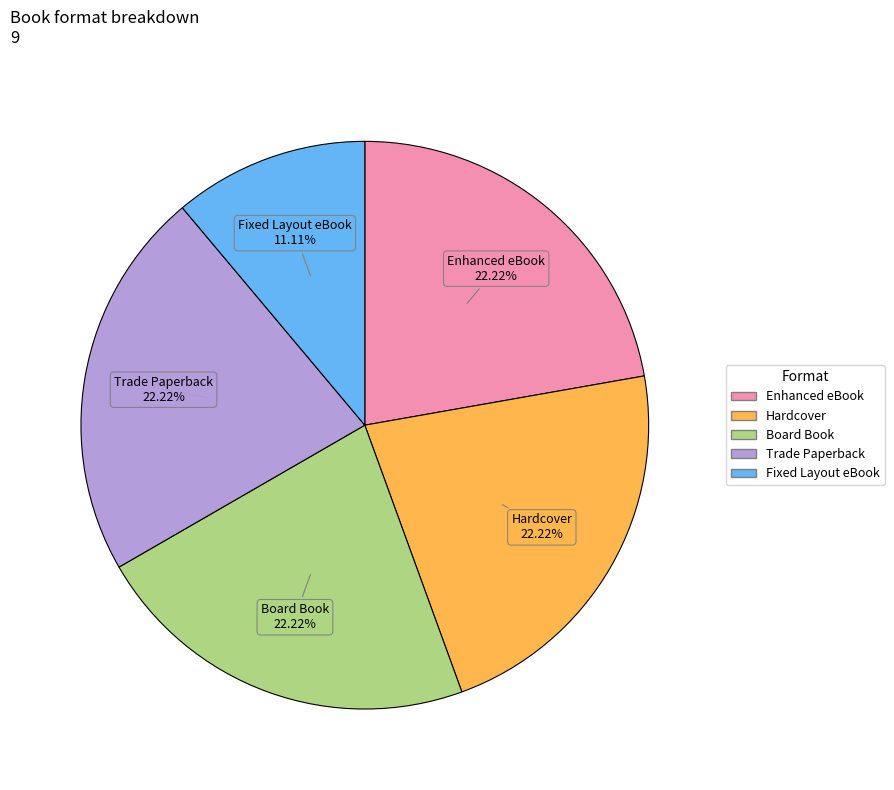

Does Fixed Layout eBook account for over 50% of the chart?

No